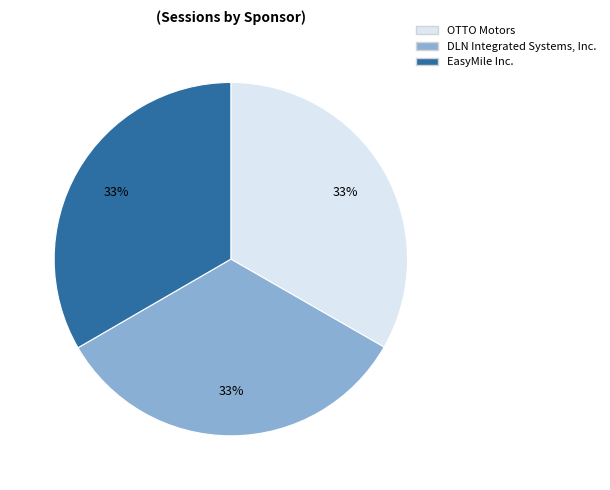

What is the ratio of the value at DLN Integrated Systems, Inc. to the value at OTTO Motors?

1.0